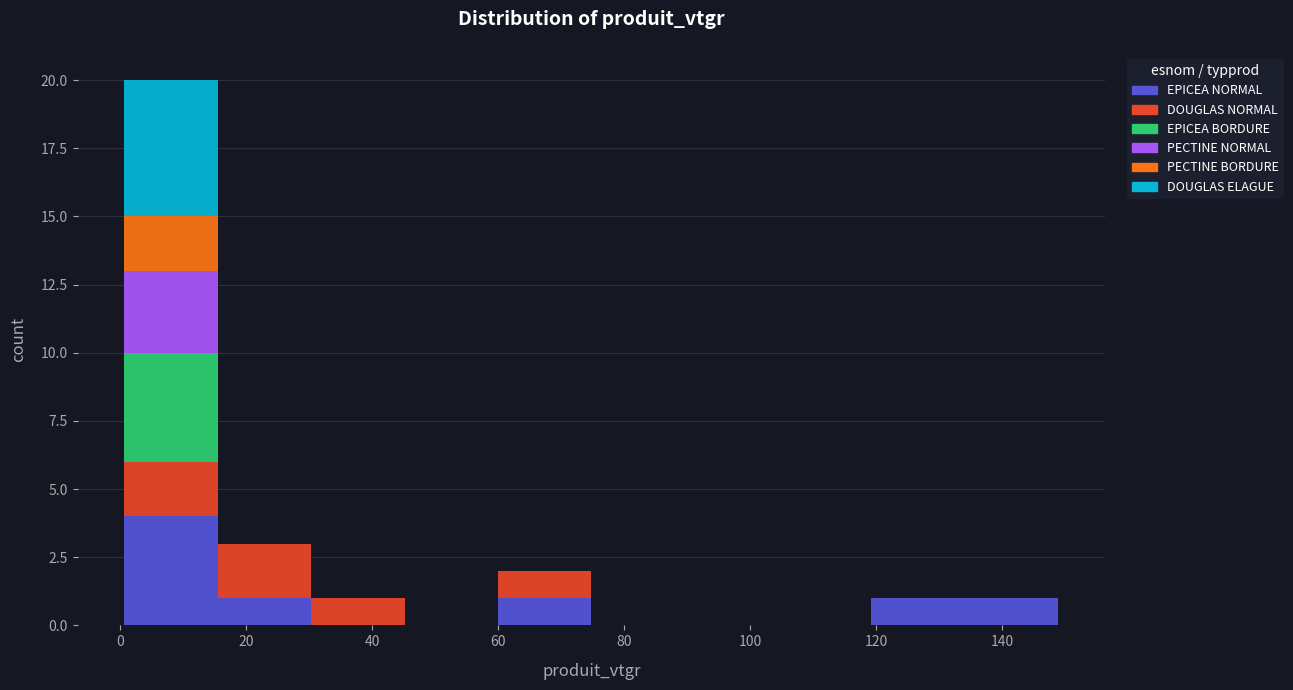

Reading left to right, transcribe this chart: for each stacked bar, give the range it covers on the x-axis and its total height. Neither the bar edges nor the heights are printed on the chart, so give them approximately, as read against the axes.

0 to 16: 20
16 to 30: 3
30 to 46: 1
46 to 60: 0
60 to 74: 2
74 to 90: 0
90 to 104: 0
104 to 120: 0
120 to 134: 1
134 to 148: 1